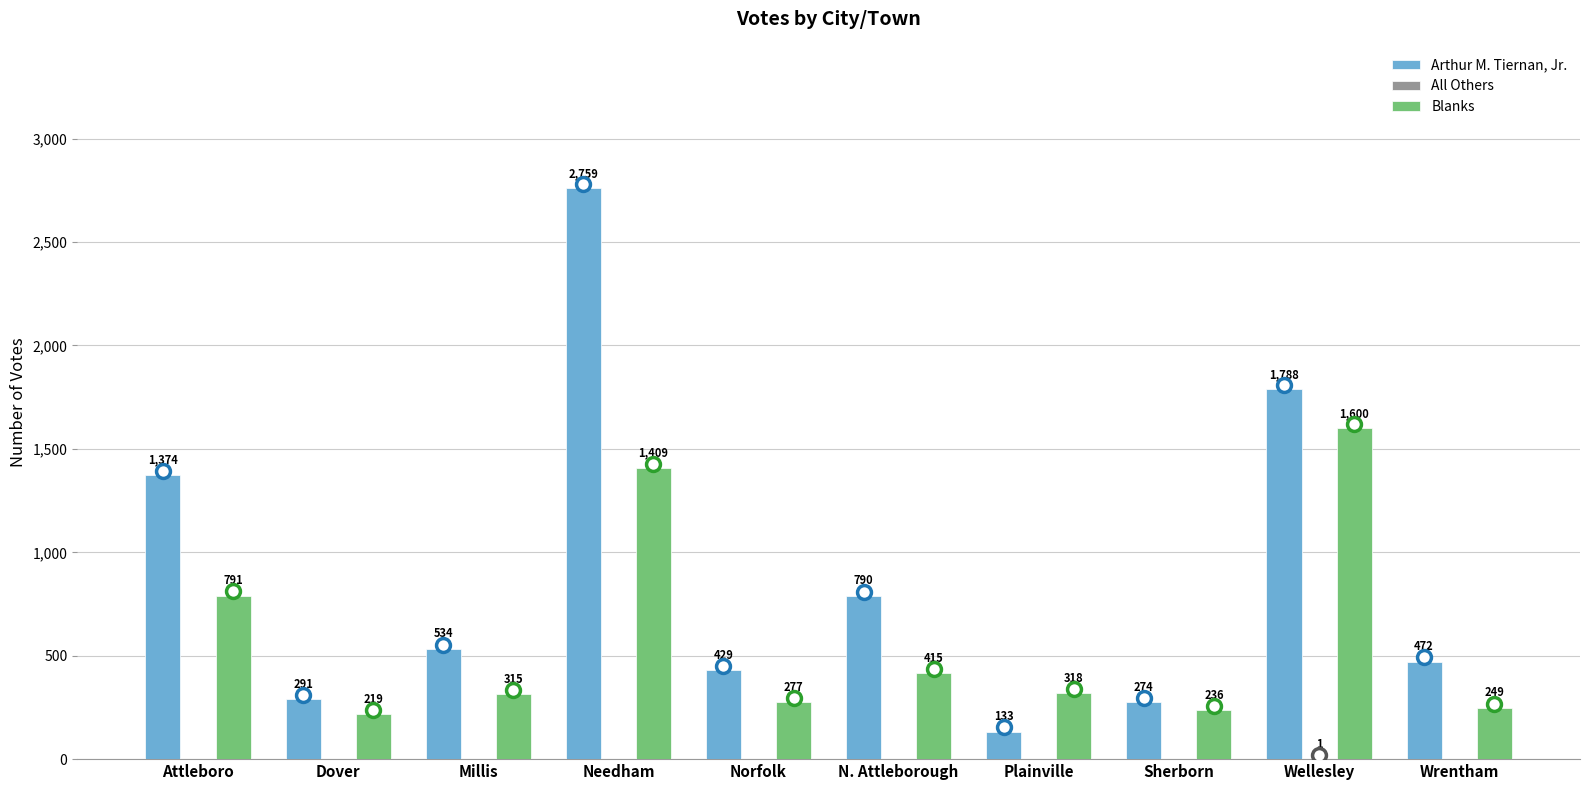

What is the sum of the Blanks values at Dover and N. Attleborough?

634